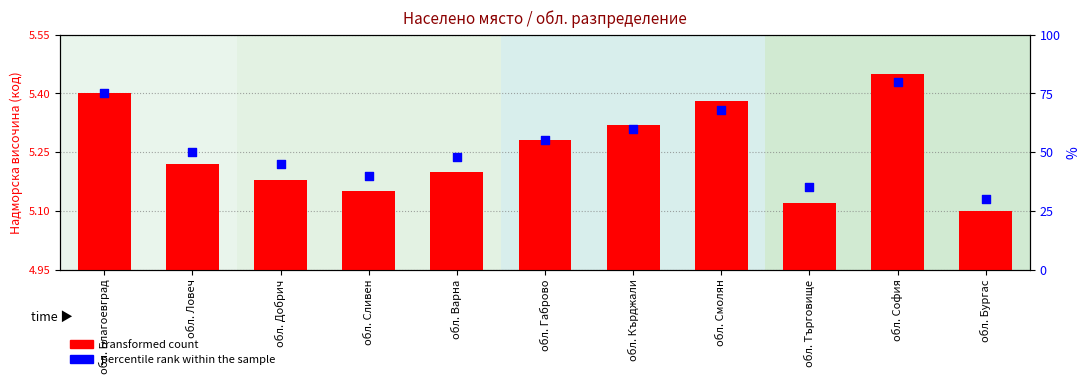

What are all the series names shown in the legend?

transformed count, percentile rank within the sample